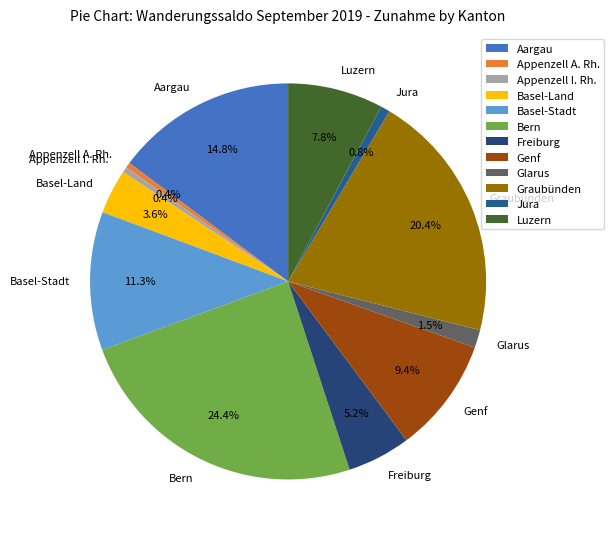

What portion of the pie excludes Bern?

75.6%